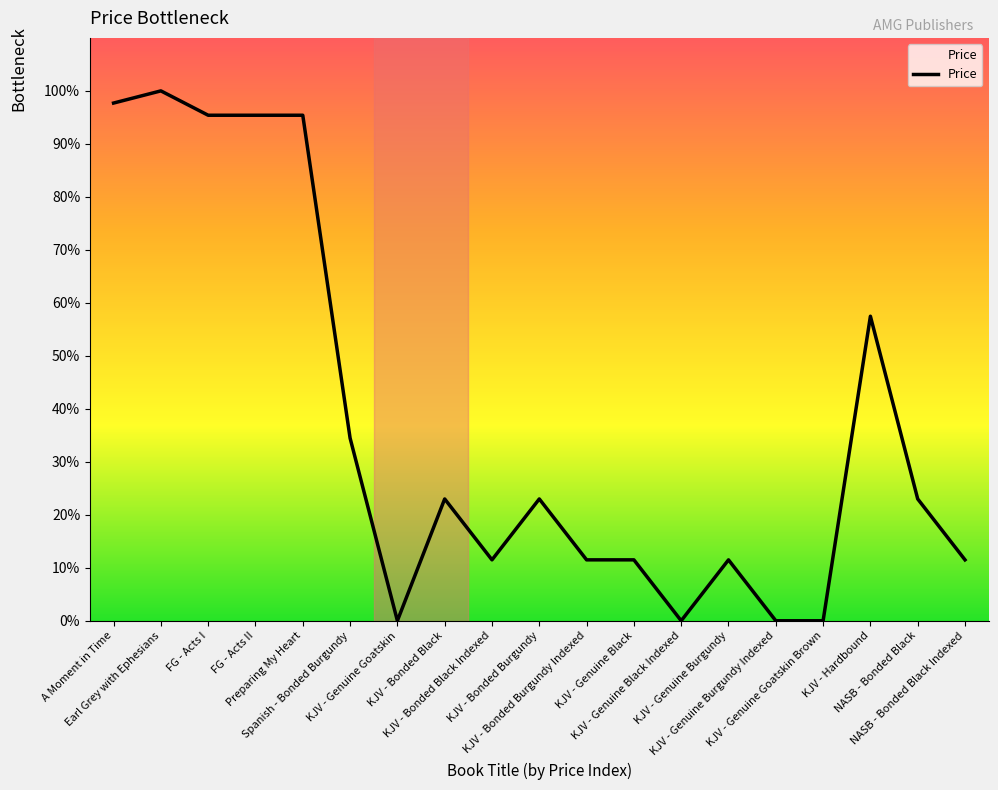

Where is the data nearest to the value 50?

KJV - Hardbound